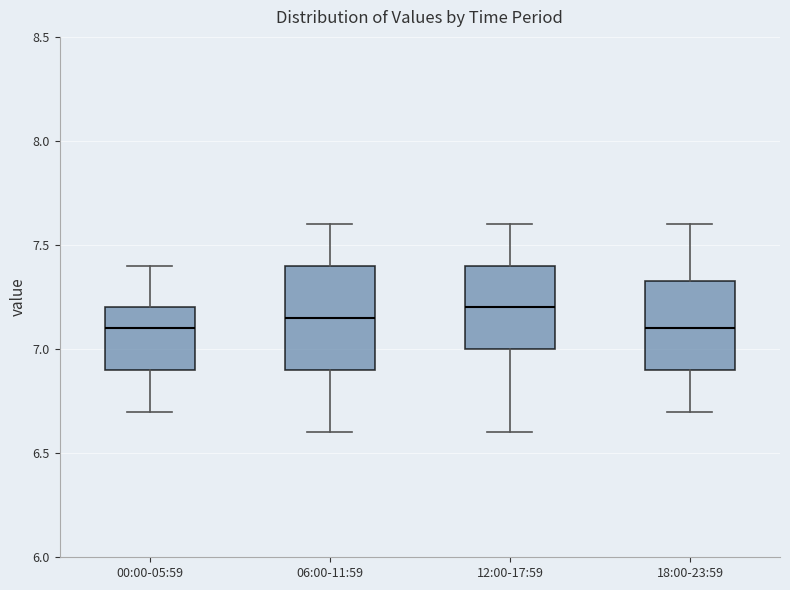

Which box is the tallest, from its lower edge to its upper edge?

06:00-11:59